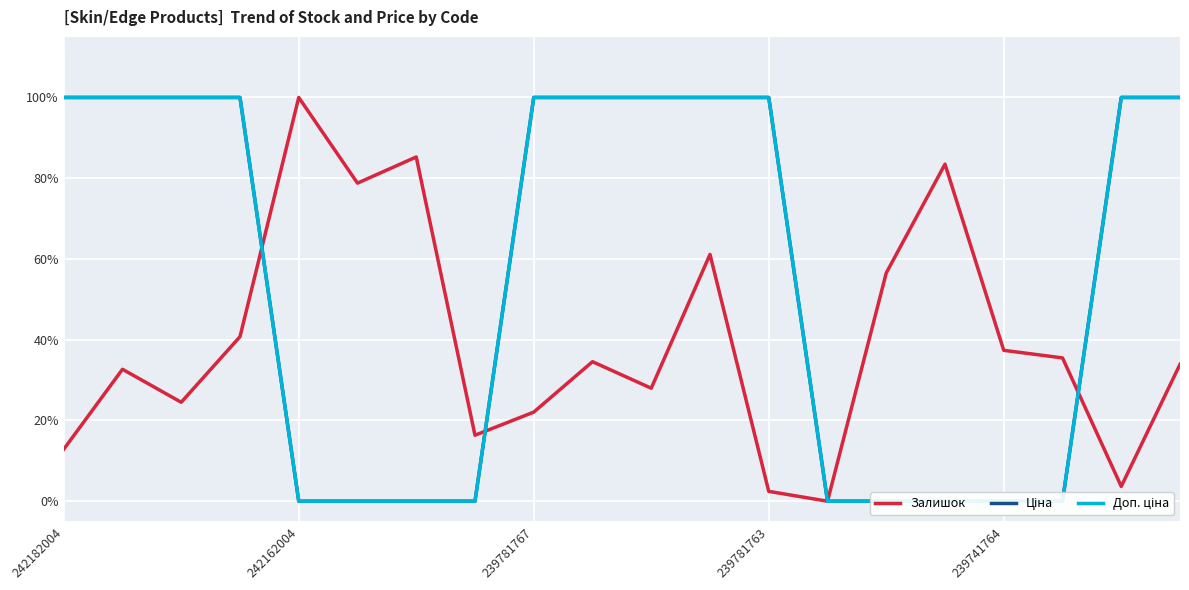

What is the difference between the Залишок values at 17 and 11?

0.3